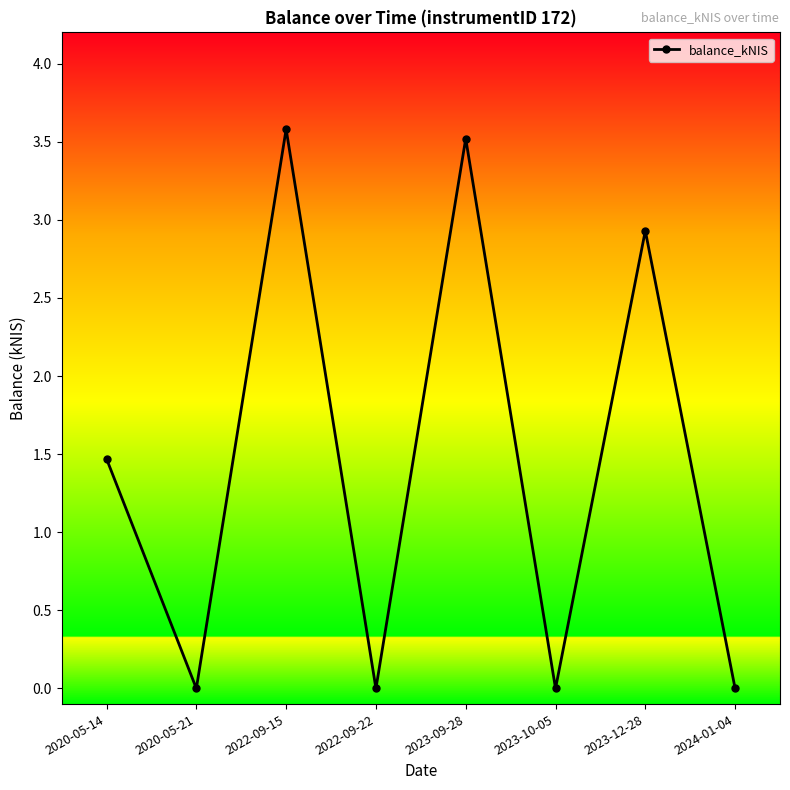

What position from the right is 2022-09-15?

6